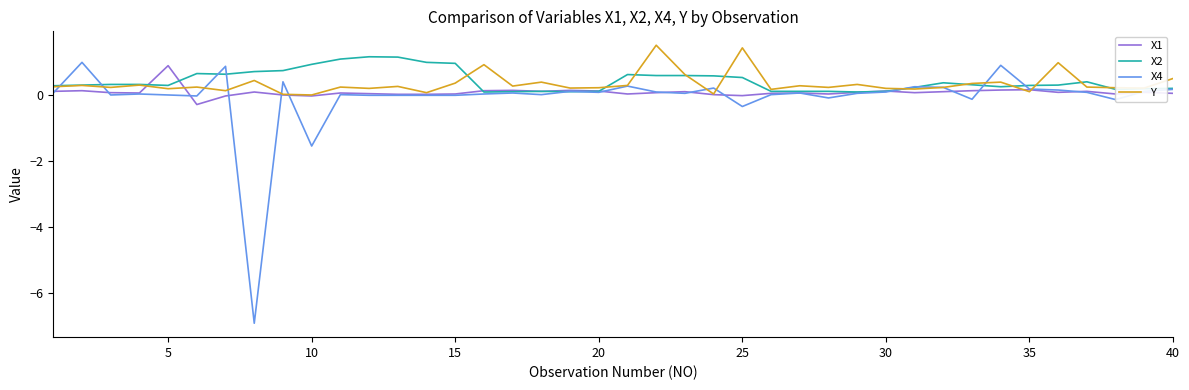

What is the greatest value displayed?

1.5